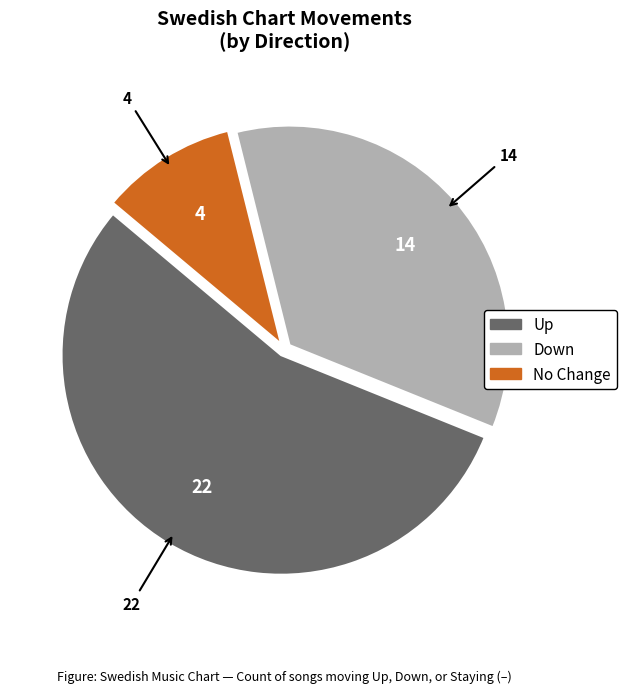

Is there any slice that represents more than half of the pie?

Yes